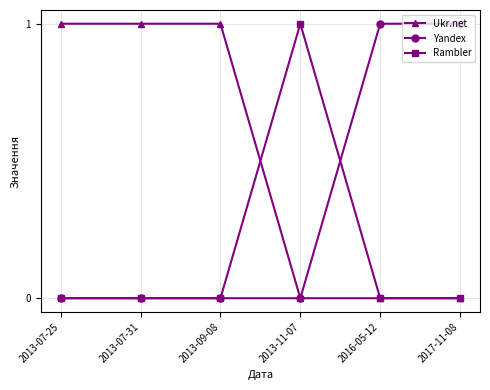

Reading right to left, transcribe all the data shown in this chart.

Ukr.net: 2017-11-08=0	2016-05-12=0	2013-11-07=0	2013-09-08=1	2013-07-31=1	2013-07-25=1
Yandex: 2017-11-08=1	2016-05-12=1	2013-11-07=0	2013-09-08=0	2013-07-31=0	2013-07-25=0
Rambler: 2017-11-08=0	2016-05-12=0	2013-11-07=1	2013-09-08=0	2013-07-31=0	2013-07-25=0